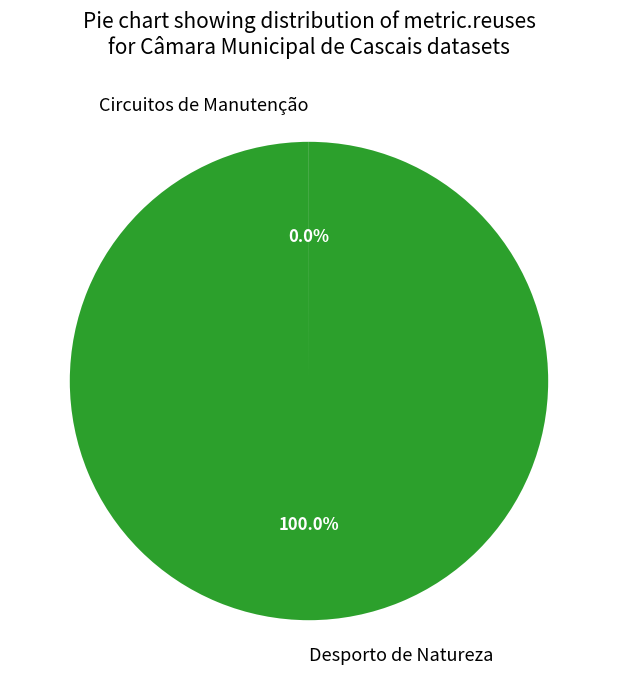

Which category accounts for the majority?

Desporto de Natureza